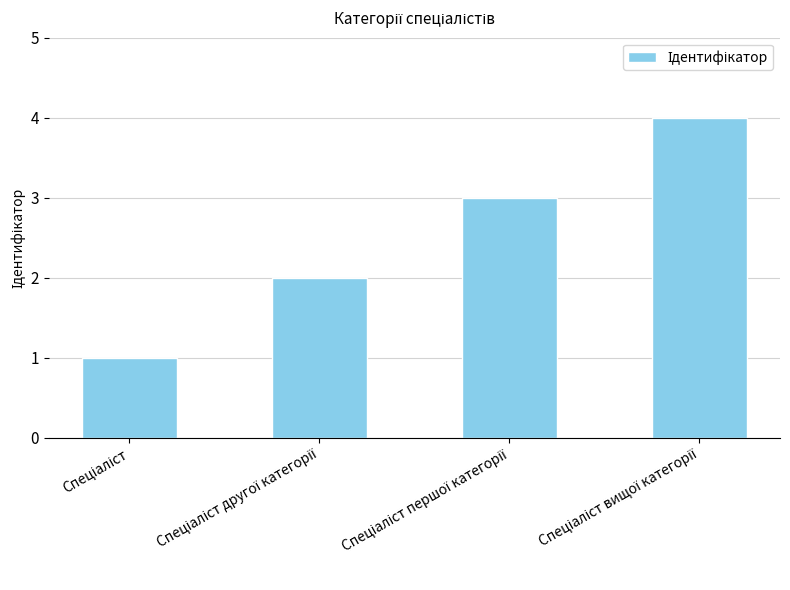

What is the sum of all values?

10